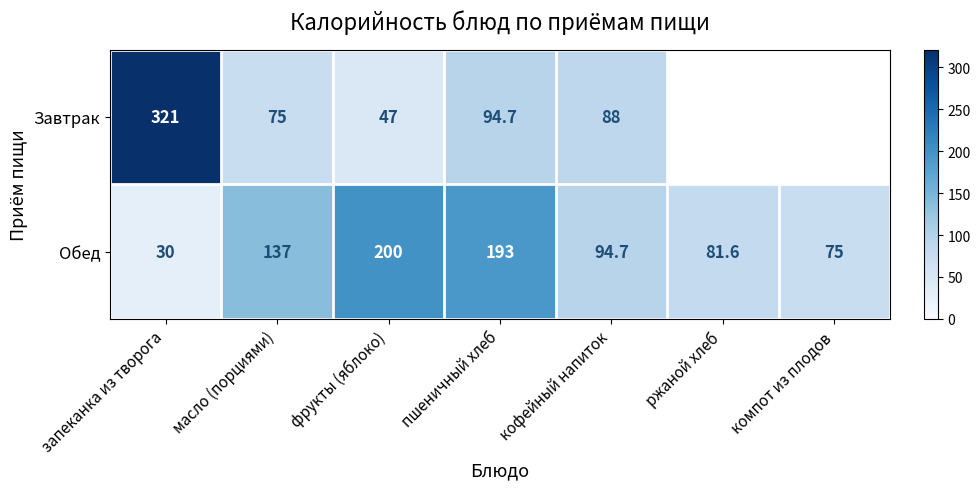

At how many categories does at least one series exceed 133?

4